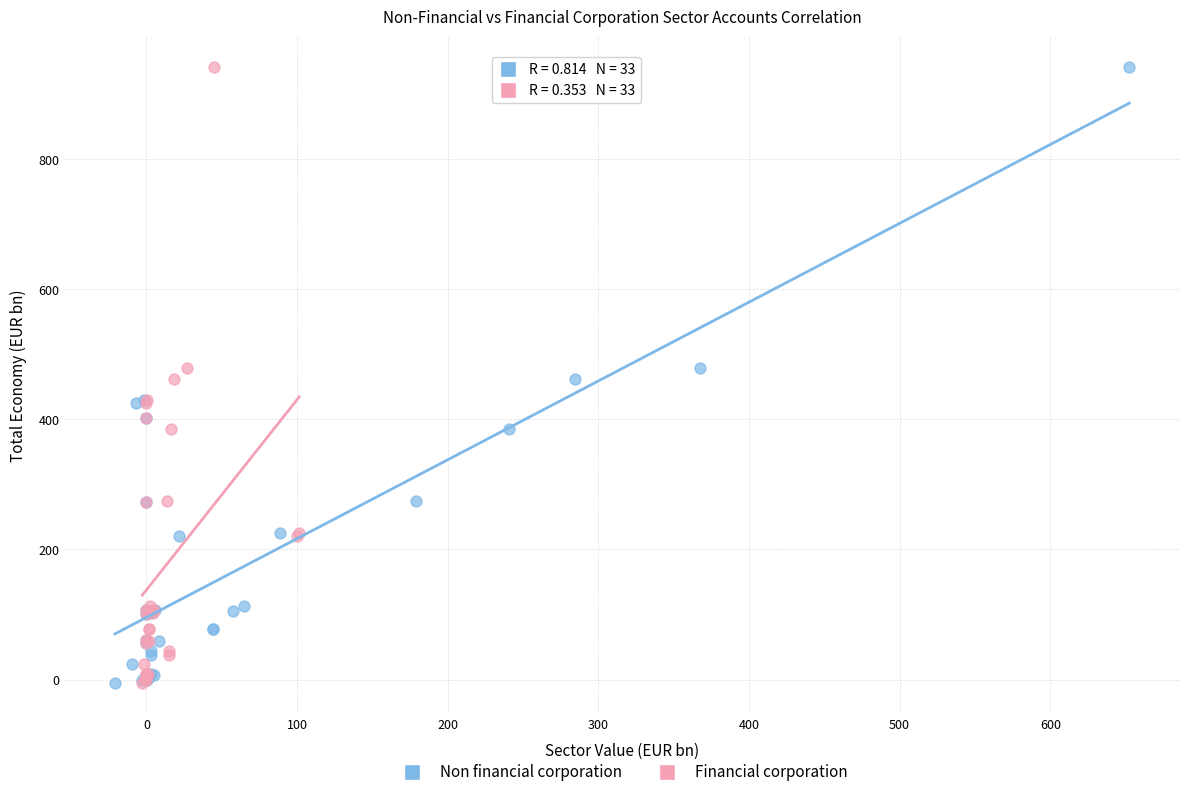

What are all the series names shown in the legend?

Non financial corporation, Financial corporation